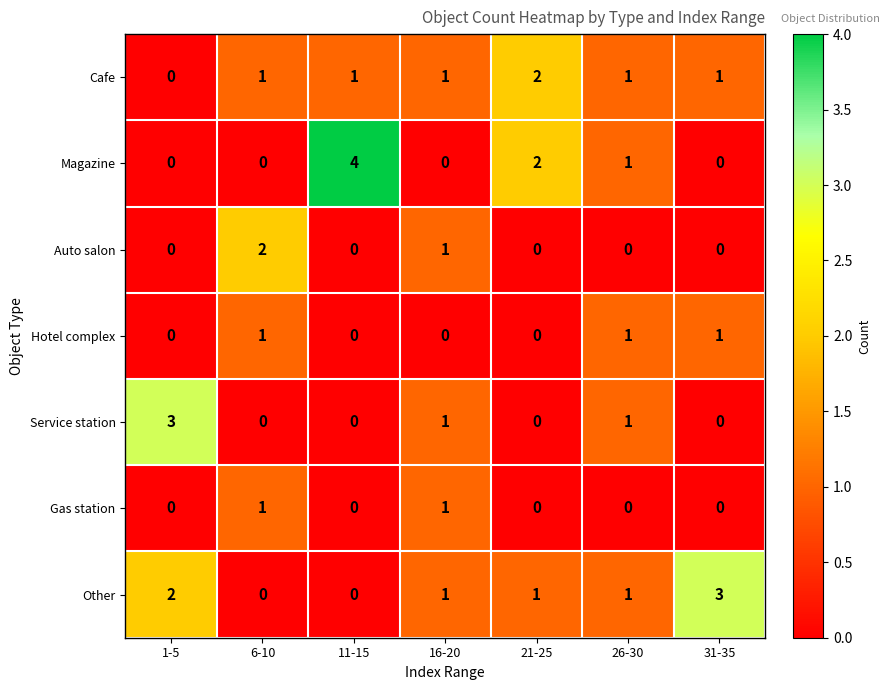

Which category has the highest value across all series?

11-15